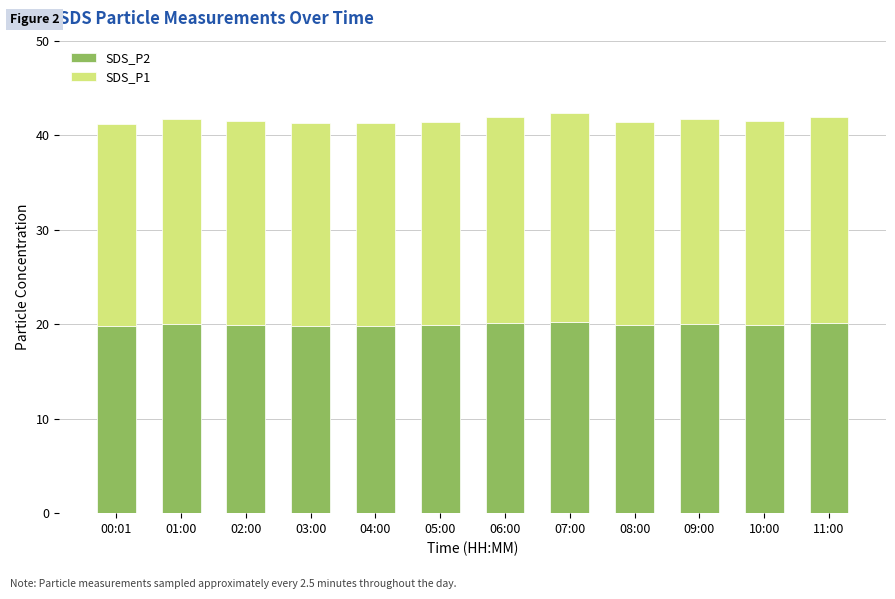

Is it true that SDS_P2 equals 28.9 at 05:00?

False